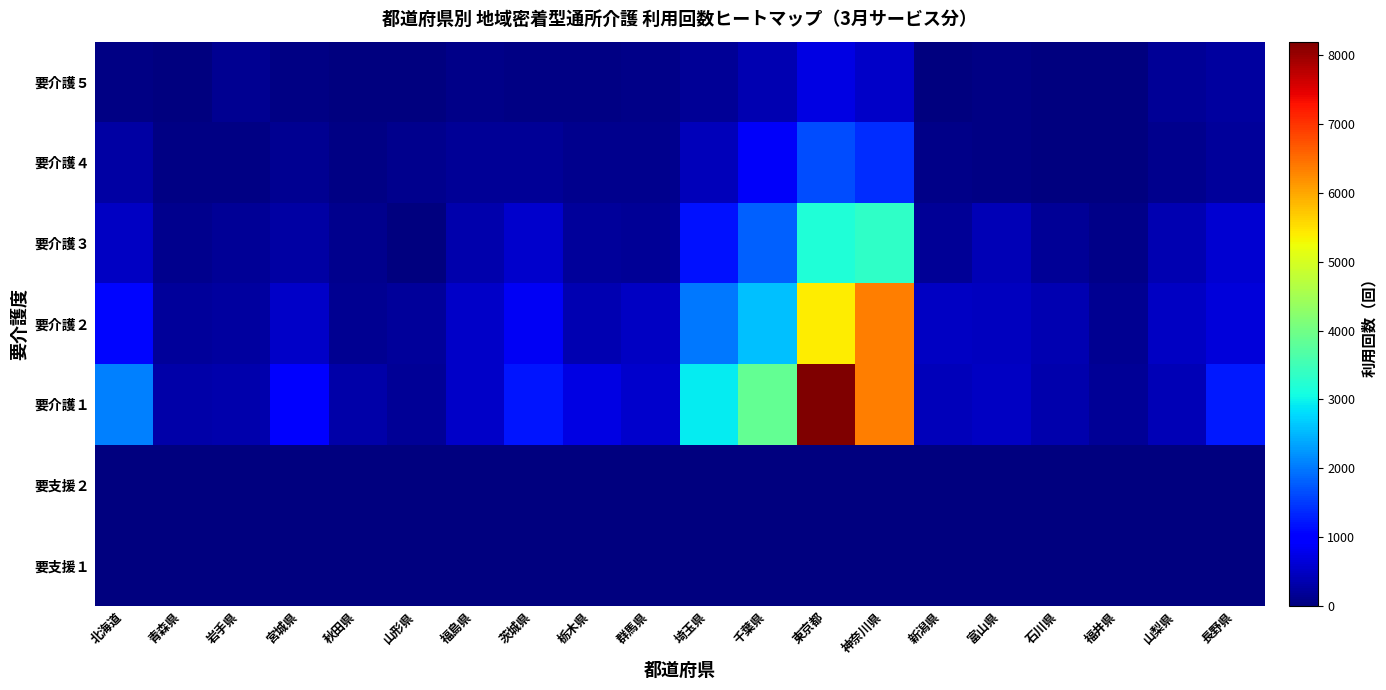

At how many categories does at least one series exceed 3057?

3